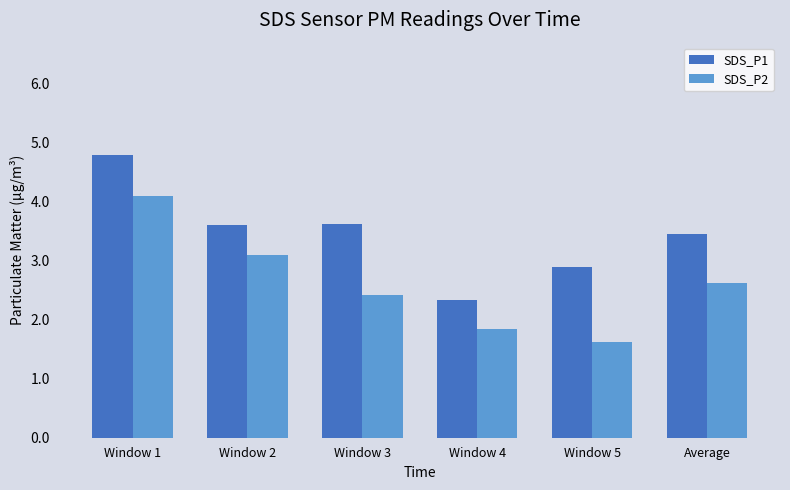

Reading left to right, list all the values displayed in this chart.

SDS_P1: Window 1=4.8	Window 2=3.6	Window 3=3.6	Window 4=2.3	Window 5=2.9	Average=3.5
SDS_P2: Window 1=4.1	Window 2=3.1	Window 3=2.4	Window 4=1.8	Window 5=1.6	Average=2.6